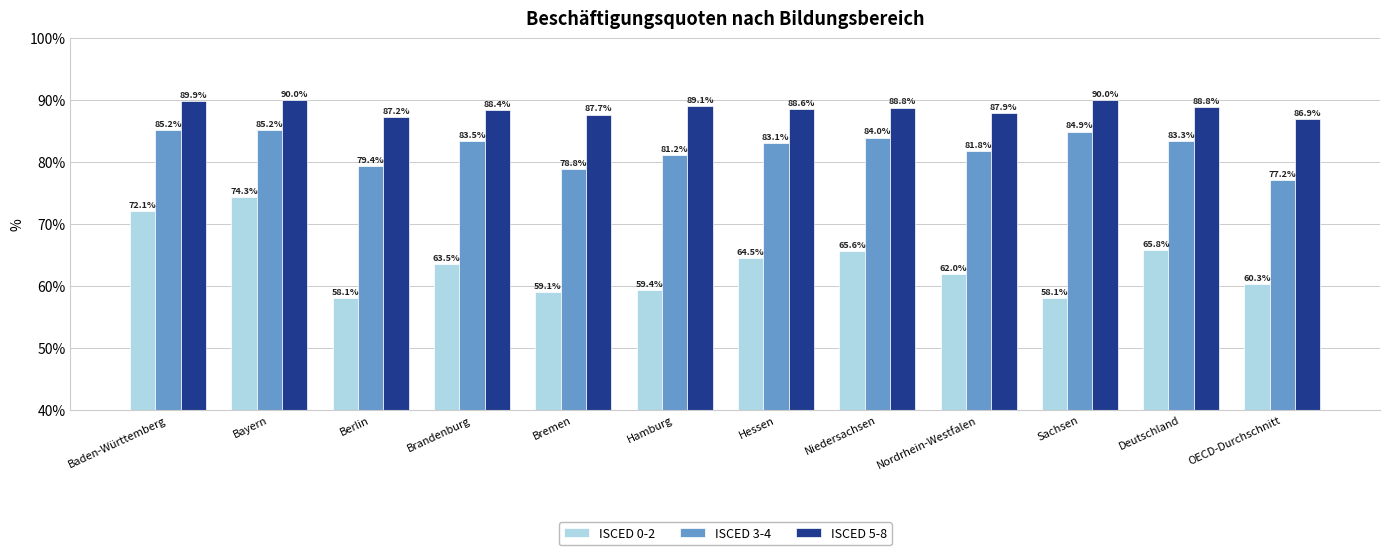

What position from the right is Bremen?

8